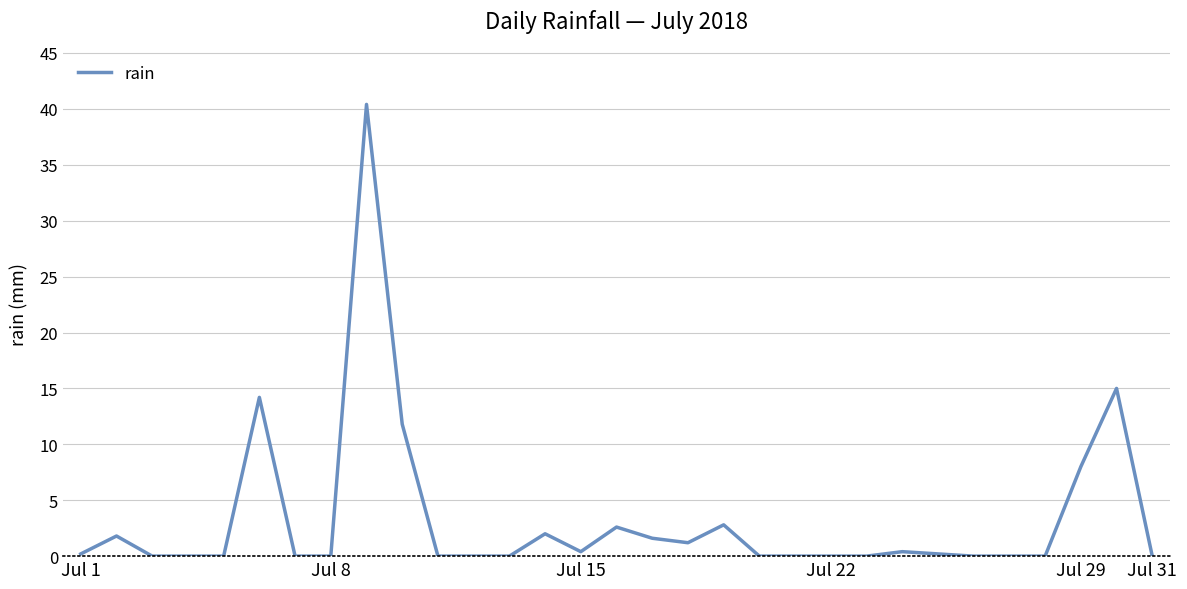

What is the maximum value shown in the chart?

40.4